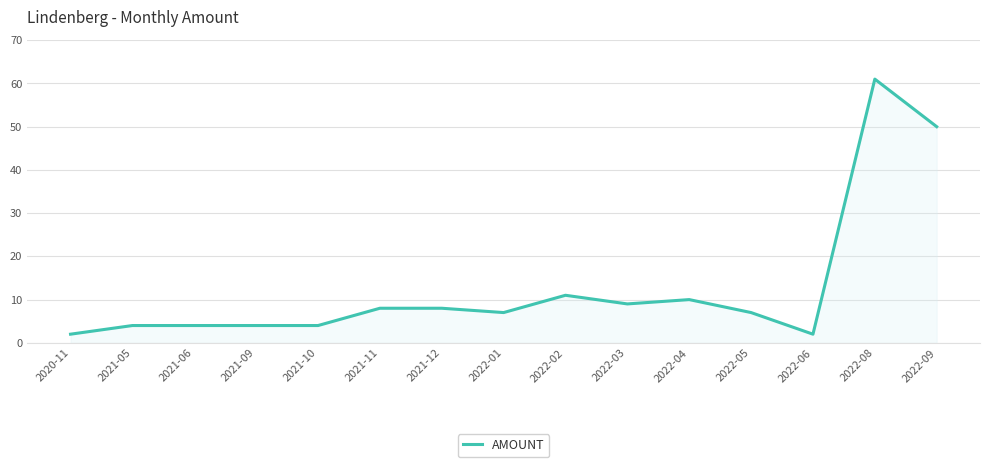

What is the difference between the maximum and minimum values?

59